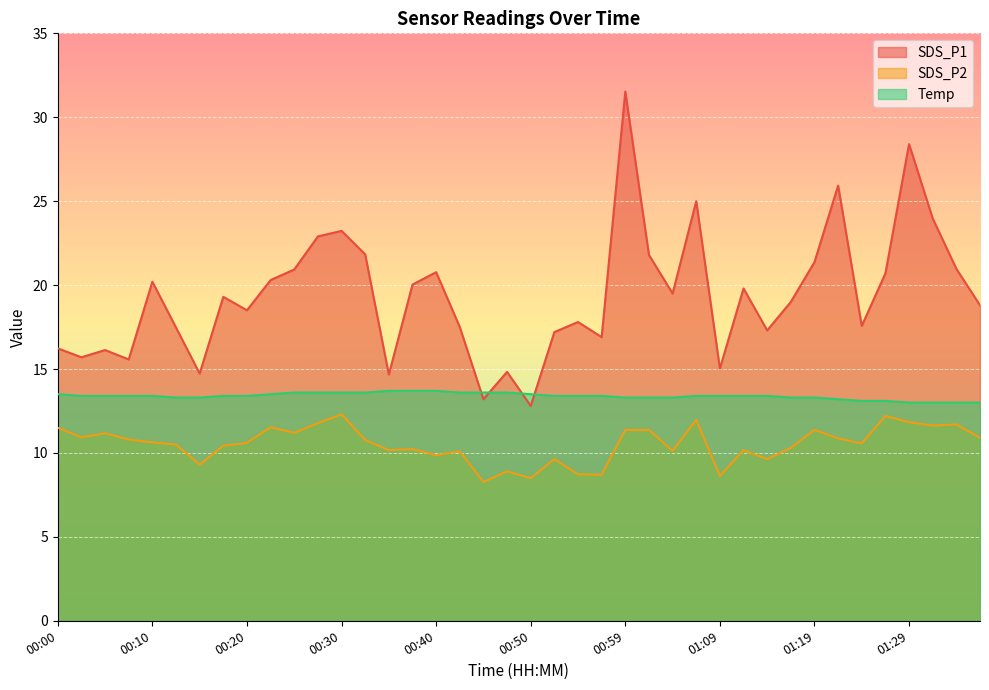

Reading right to left, what are all the values shown in this chart?

SDS_P1: 01:36=18.8	01:34=21.0	01:31=24.0	01:29=28.4	01:26=20.7	01:24=17.6	01:22=25.9	01:19=21.4	01:17=19.0	01:14=17.3	01:12=19.8	01:09=15.0	01:07=25.0	01:04=19.5	01:02=21.8	00:59=31.5	00:57=16.9	00:54=17.8	00:52=17.2	00:50=12.8	00:47=14.8	00:45=13.2	00:42=17.5	00:40=20.8	00:37=20.0	00:35=14.7	00:32=21.8	00:30=23.2	00:27=22.9	00:25=20.9	00:23=20.3	00:20=18.5	00:18=19.3	00:15=14.7	00:13=17.5	00:10=20.2	00:08=15.6	00:05=16.1	00:03=15.7	00:00=16.2
SDS_P2: 01:36=10.9	01:34=11.7	01:31=11.6	01:29=11.8	01:26=12.2	01:24=10.6	01:22=10.9	01:19=11.4	01:17=10.3	01:14=9.6	01:12=10.2	01:09=8.6	01:07=12.0	01:04=10.1	01:02=11.4	00:59=11.4	00:57=8.7	00:54=8.7	00:52=9.6	00:50=8.5	00:47=8.9	00:45=8.3	00:42=10.1	00:40=9.9	00:37=10.2	00:35=10.2	00:32=10.8	00:30=12.3	00:27=11.8	00:25=11.2	00:23=11.5	00:20=10.6	00:18=10.4	00:15=9.3	00:13=10.5	00:10=10.6	00:08=10.8	00:05=11.2	00:03=10.9	00:00=11.5
Temp: 01:36=13.0	01:34=13.0	01:31=13.0	01:29=13.0	01:26=13.1	01:24=13.1	01:22=13.2	01:19=13.3	01:17=13.3	01:14=13.4	01:12=13.4	01:09=13.4	01:07=13.4	01:04=13.3	01:02=13.3	00:59=13.3	00:57=13.4	00:54=13.4	00:52=13.4	00:50=13.5	00:47=13.6	00:45=13.6	00:42=13.6	00:40=13.7	00:37=13.7	00:35=13.7	00:32=13.6	00:30=13.6	00:27=13.6	00:25=13.6	00:23=13.5	00:20=13.4	00:18=13.4	00:15=13.3	00:13=13.3	00:10=13.4	00:08=13.4	00:05=13.4	00:03=13.4	00:00=13.5